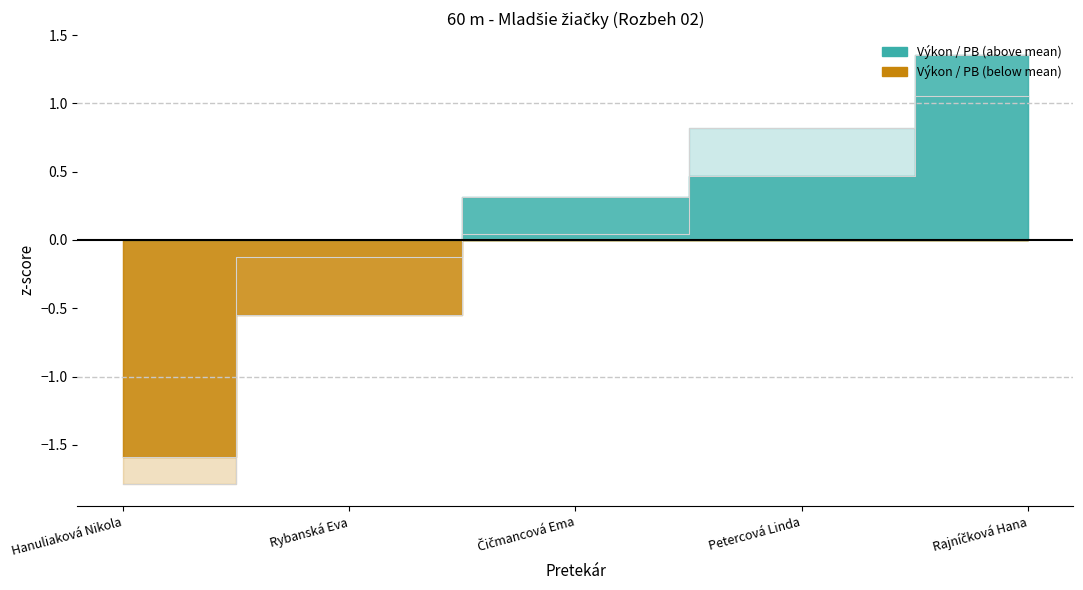

Which series changed the most between Rybanská Eva and Petercová Linda?

Výkon